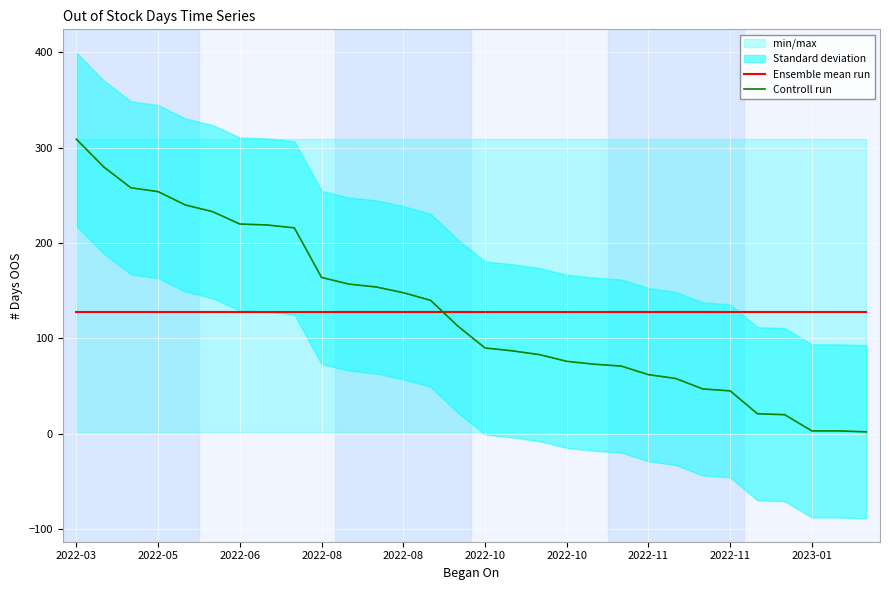

The value of Controll run at 2022-08 is 312.2. True or false?

False